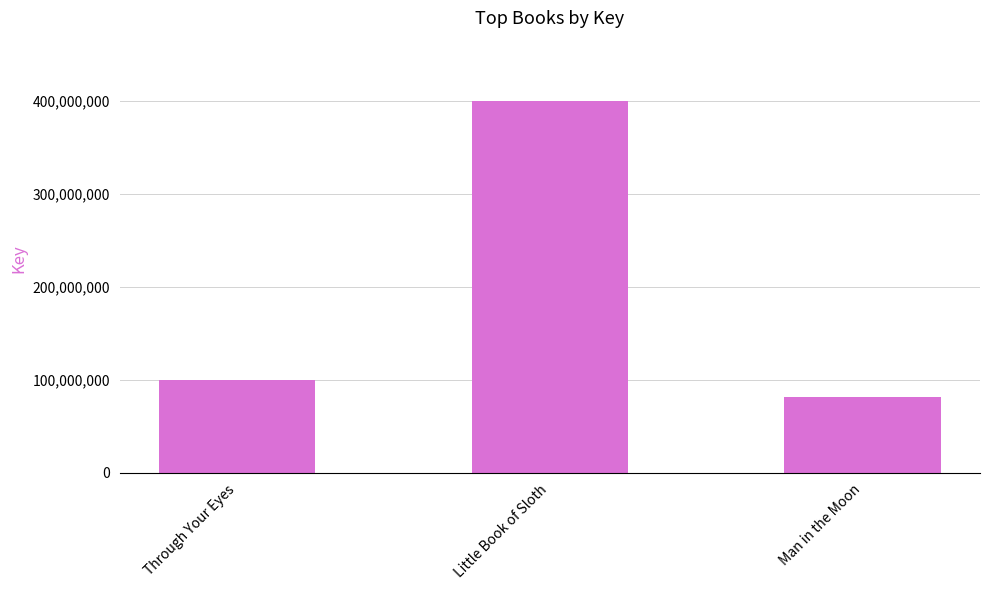

Approximately how many times larger is the value at Through Your Eyes compared to Little Book of Sloth?

0.3